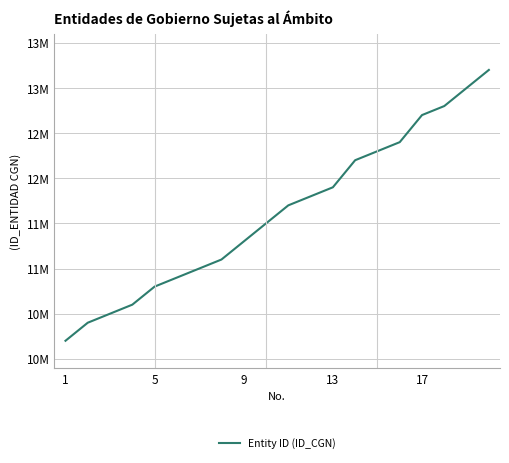

What is the greatest value displayed?

13200000